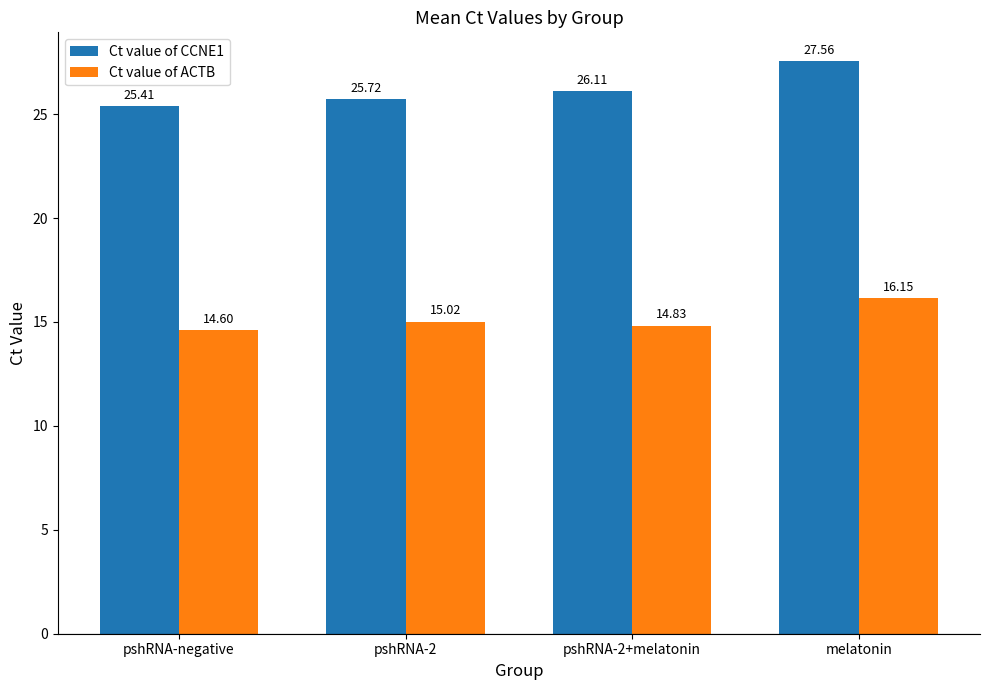

Which category has the lowest value in the Ct value of ACTB series?

pshRNA-negative